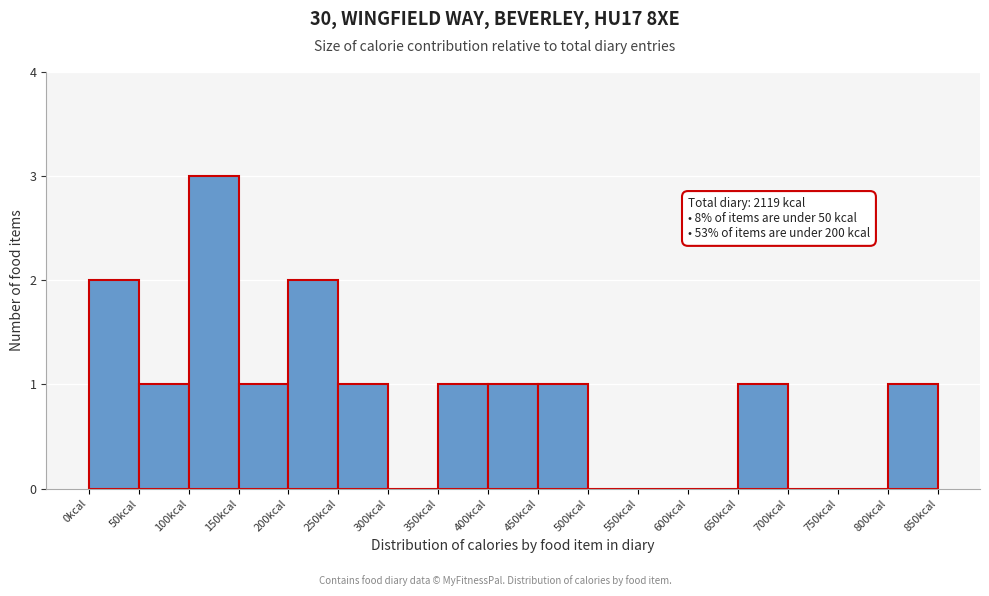

Over which range of the x-axis is the bar tallest?

100 to 150